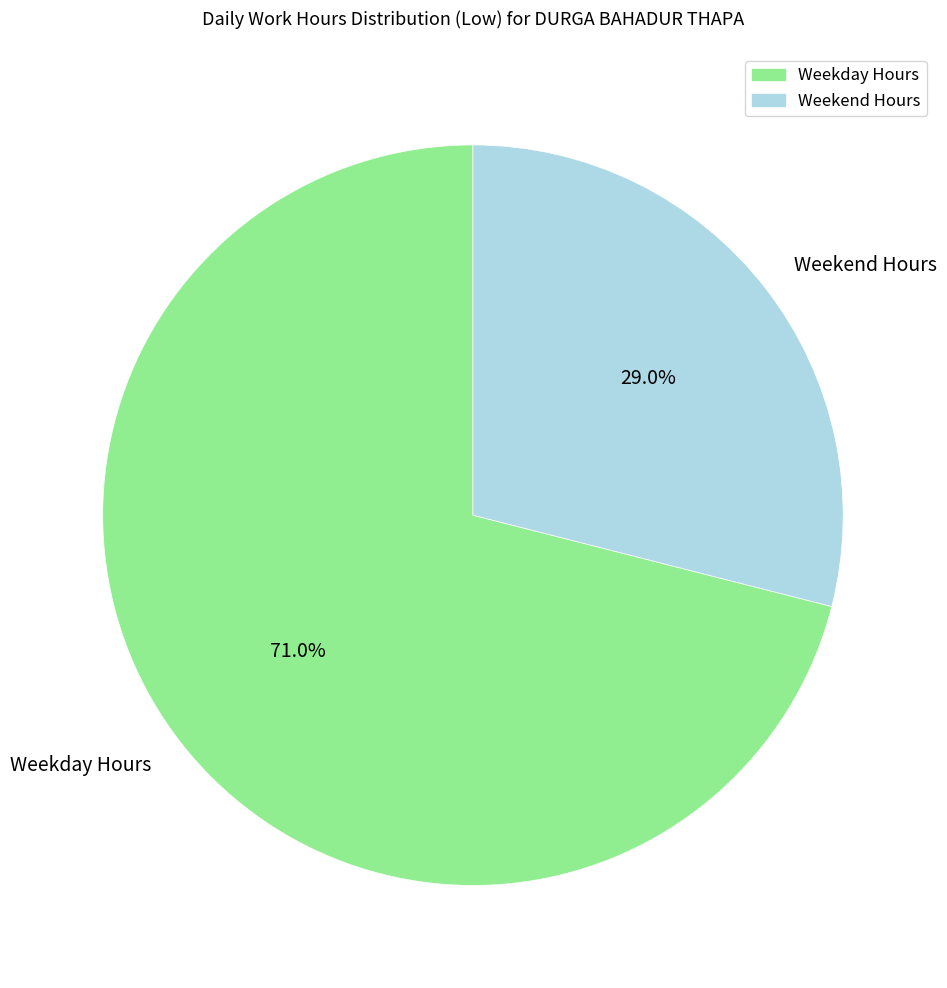

Which slice is the largest?

Weekday Hours